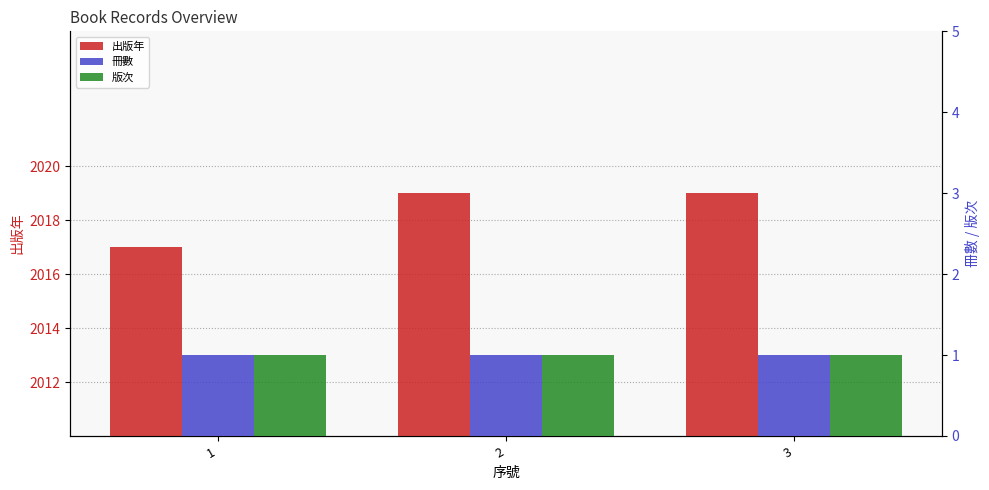

What is the difference between the second highest and minimum values in the 出版年 series?

2